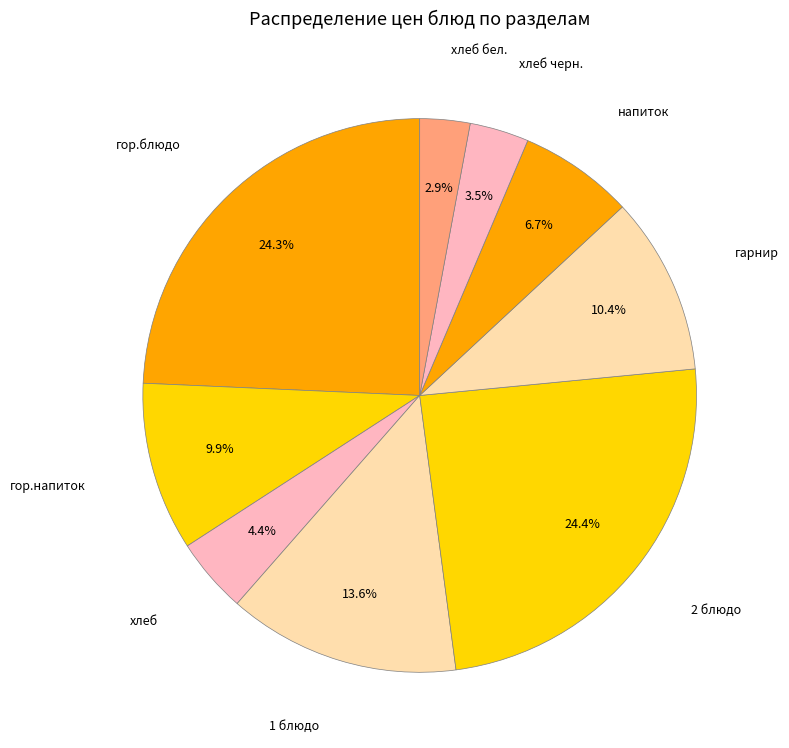

Is 1 блюдо the majority of the pie?

No